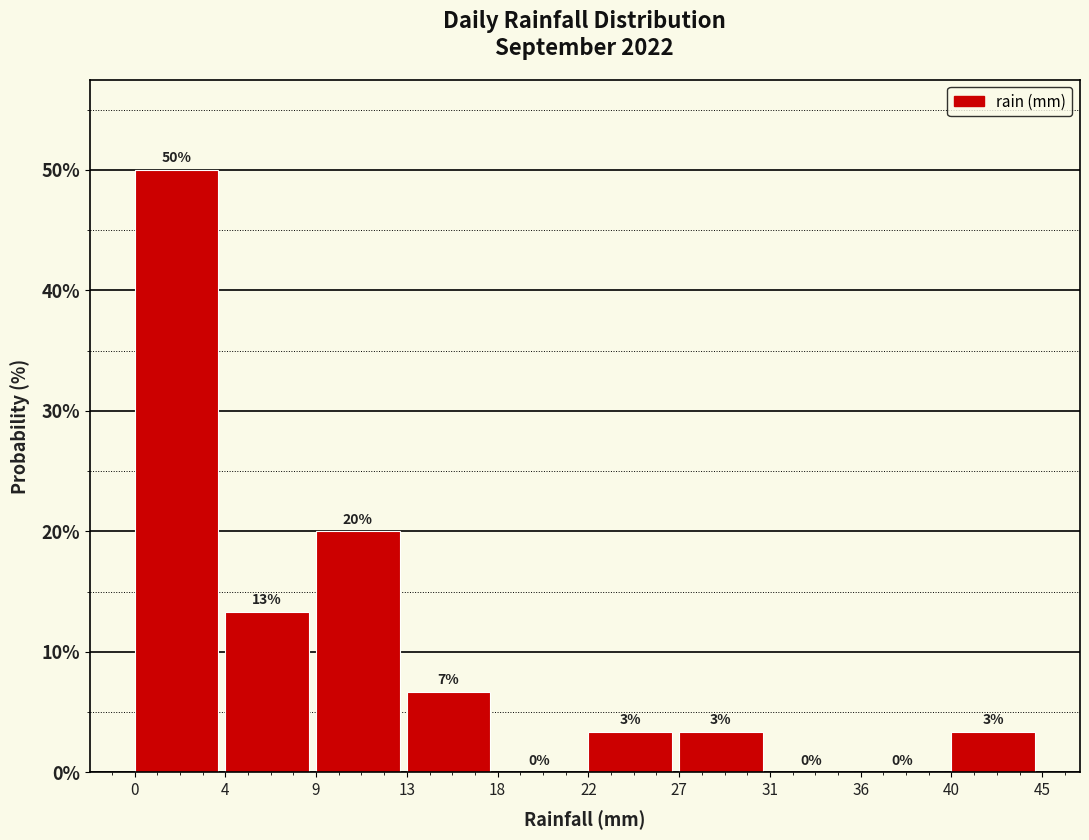

Which range on the x-axis has the tallest bar?

0 to 4